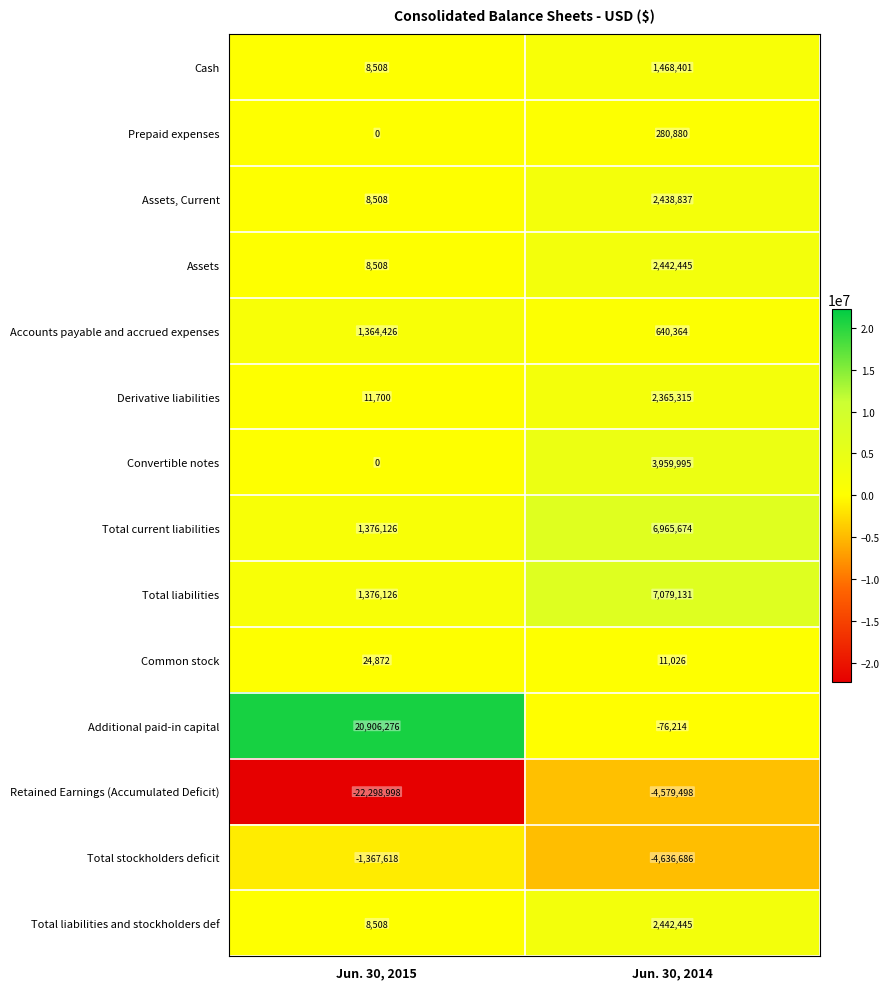

At which label is Assets, Current closest to 1223672?

Jun. 30, 2015